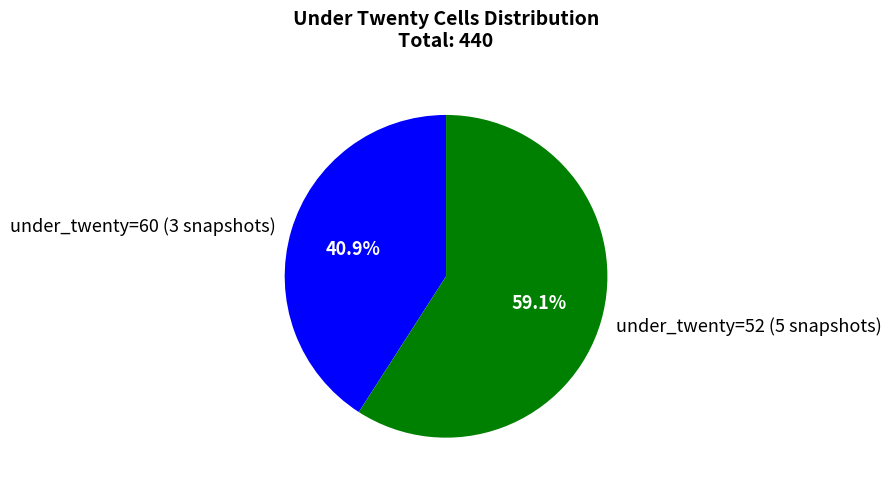

Which slice is the smallest?

under_twenty=60 (3 snapshots)